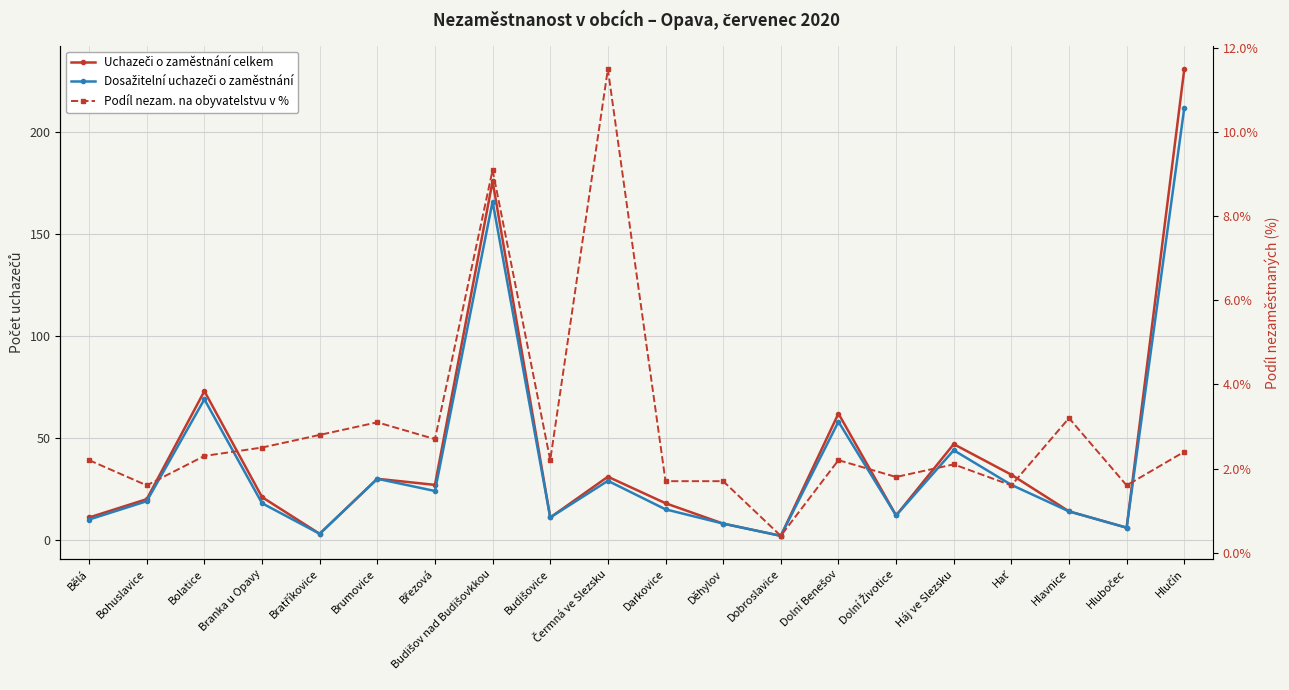

How many distinct data groups are displayed?

3